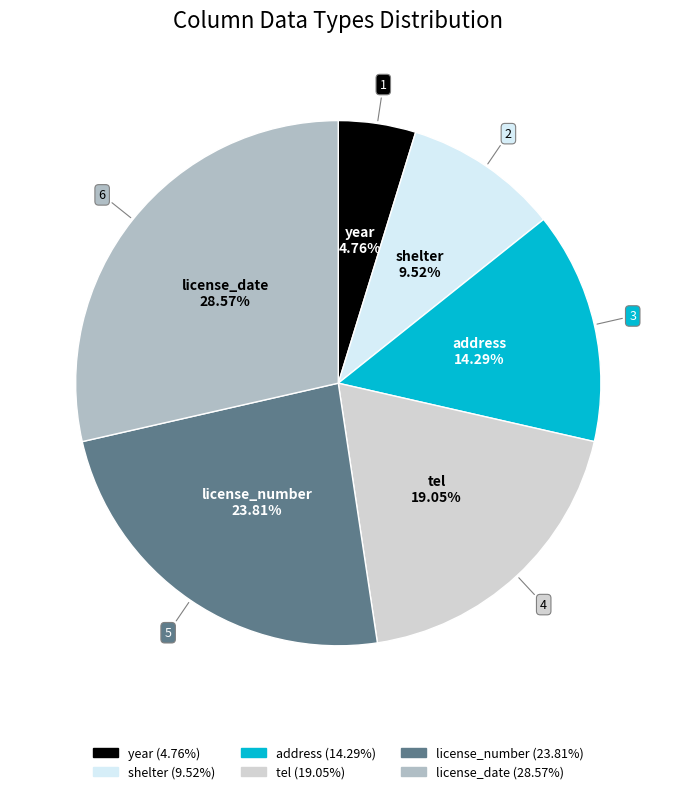

Approximately how many times larger is the value at tel compared to address?

1.3